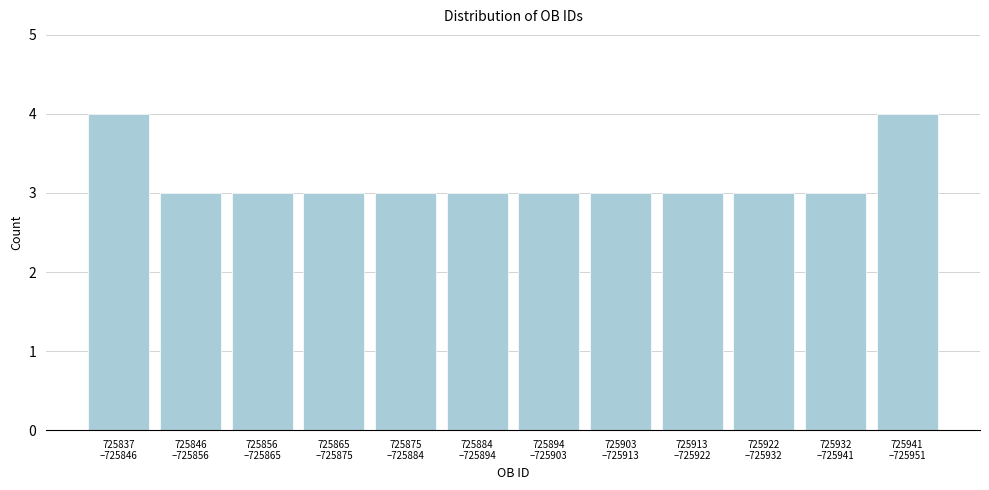

Reading left to right, what are all the values shown in this chart?

4	3	3	3	3	3	3	3	3	3	3	4